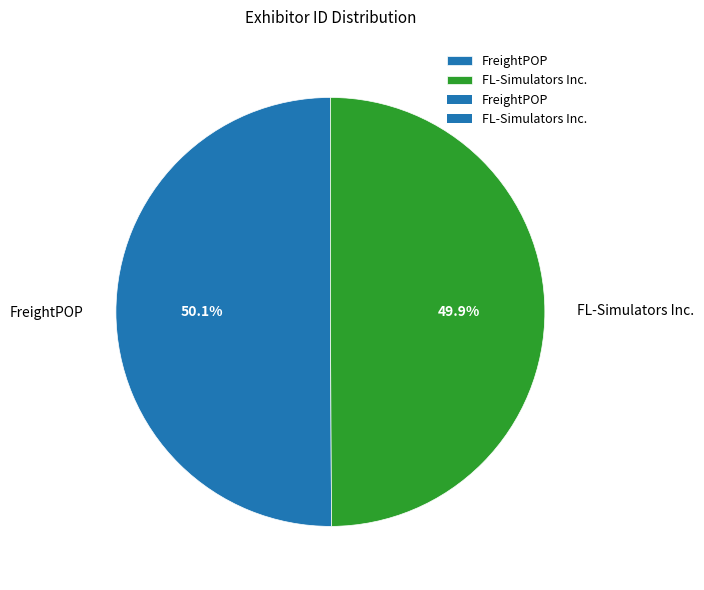

The FL-Simulators Inc. slice represents 50% of the pie. True or false?

True